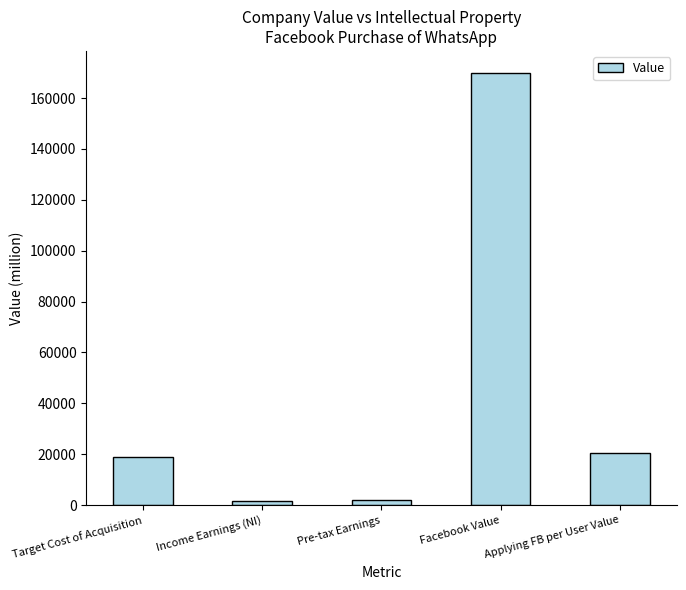

At which label is the value closest to 85760?

Applying FB per User Value